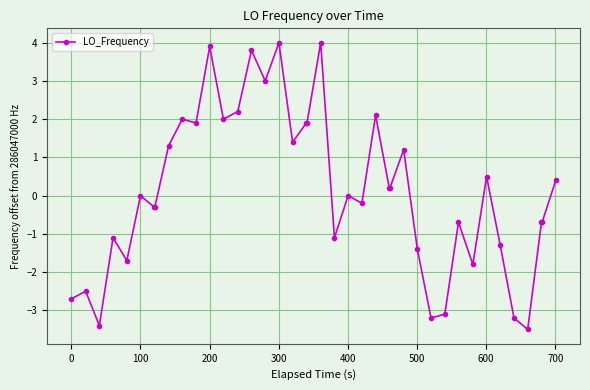

What is the greatest value displayed?

4.0